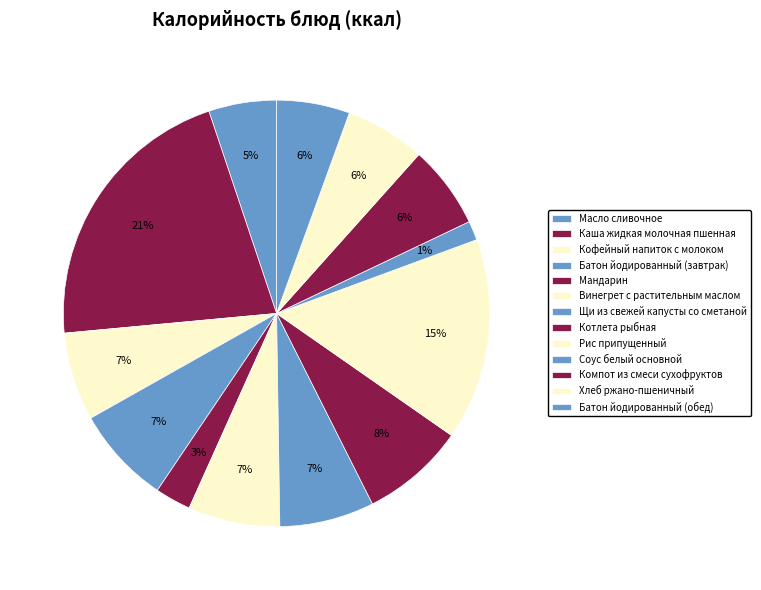

Count the number of slices in the pie.

13